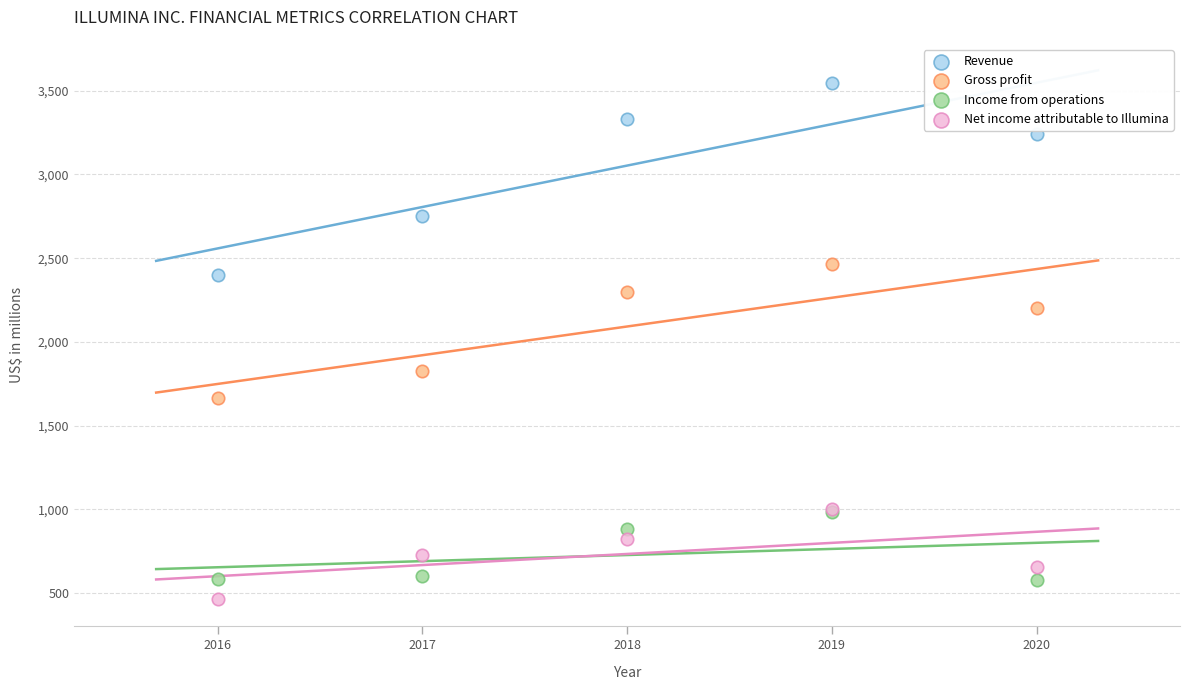

Which series has the widest spread of Y values?

Revenue